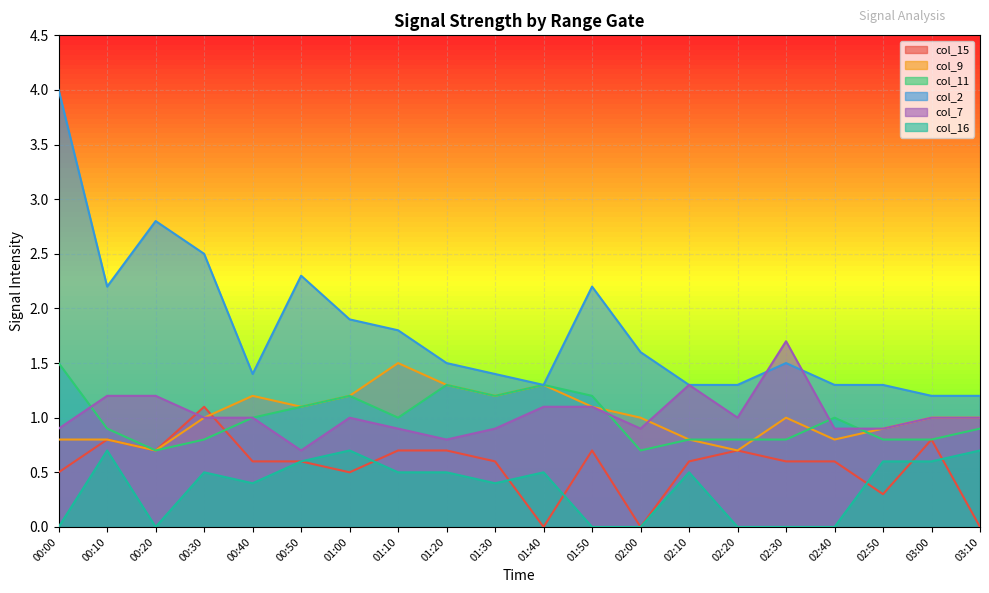

What position from the left is 01:20?

9